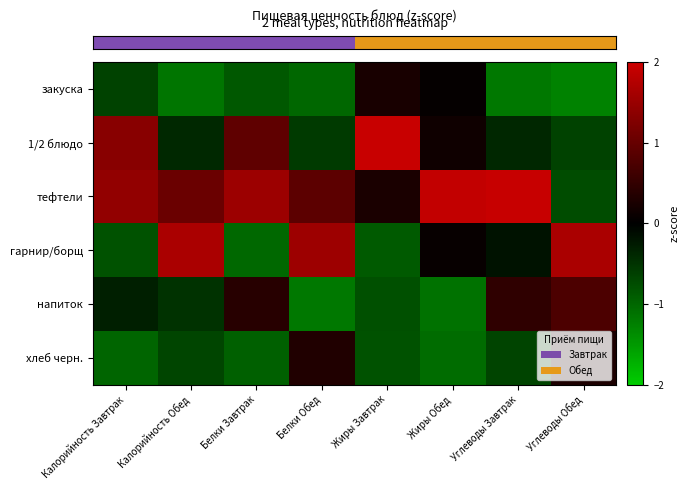

What is the difference between the highest and lowest values at Жиры Обед?

3.0